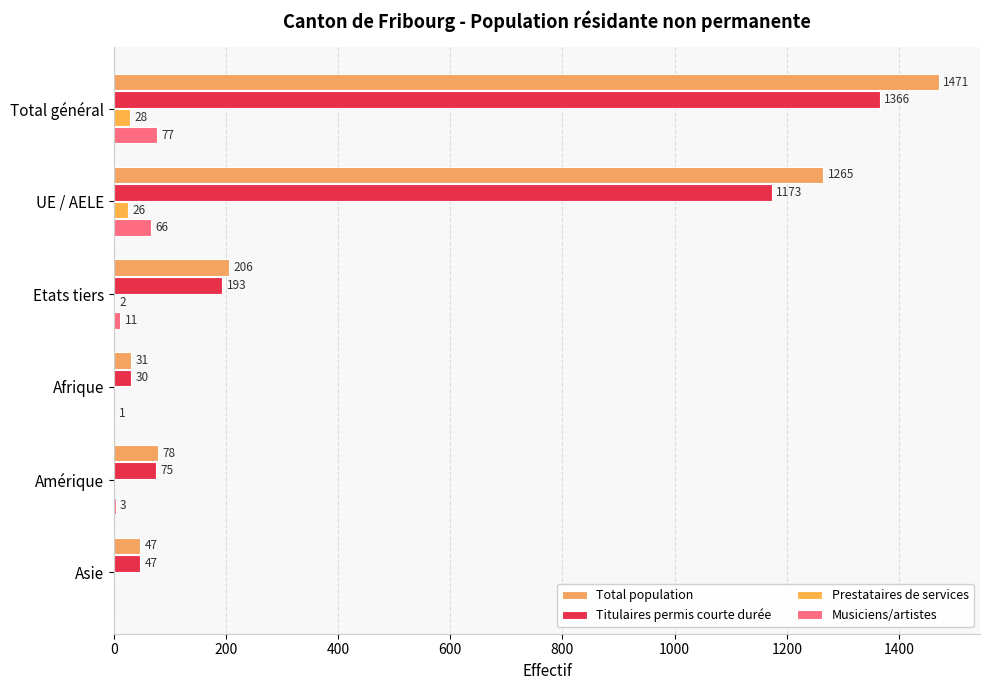

What is the sum of all Musiciens/artistes values?

158